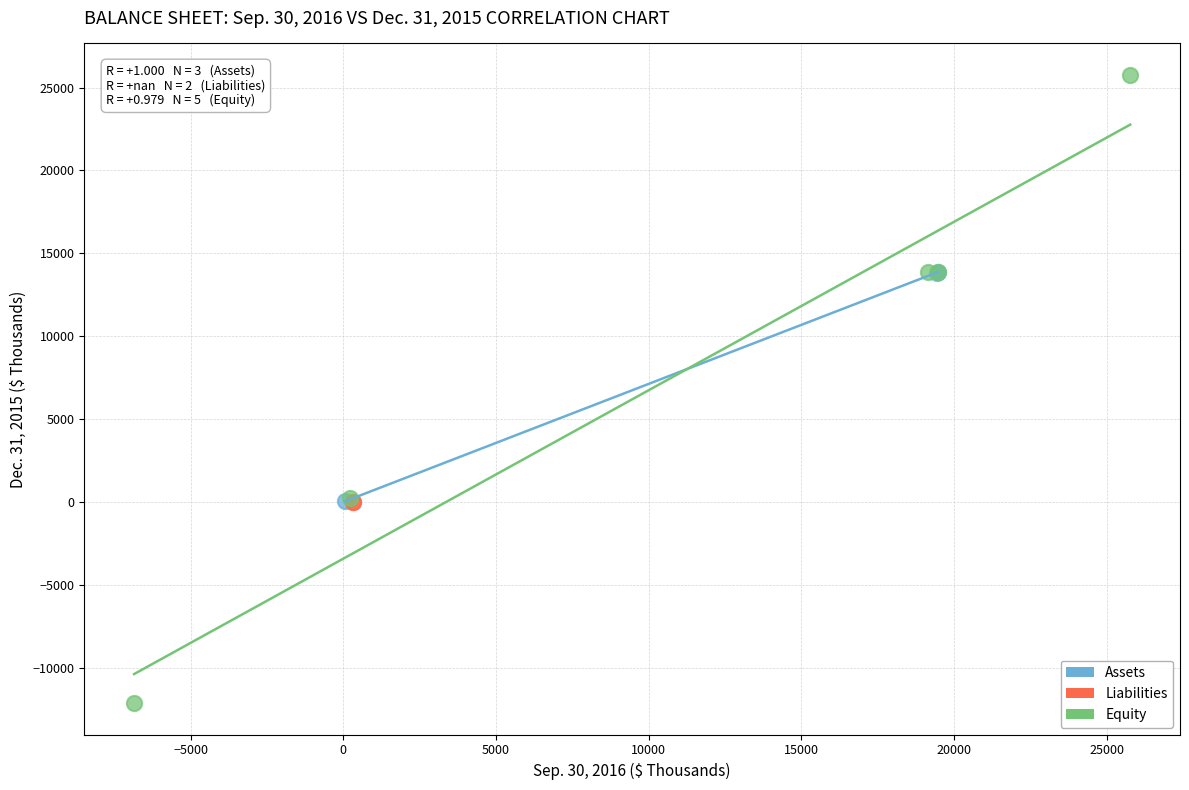

What are all the series names shown in the legend?

Assets, Liabilities, Equity